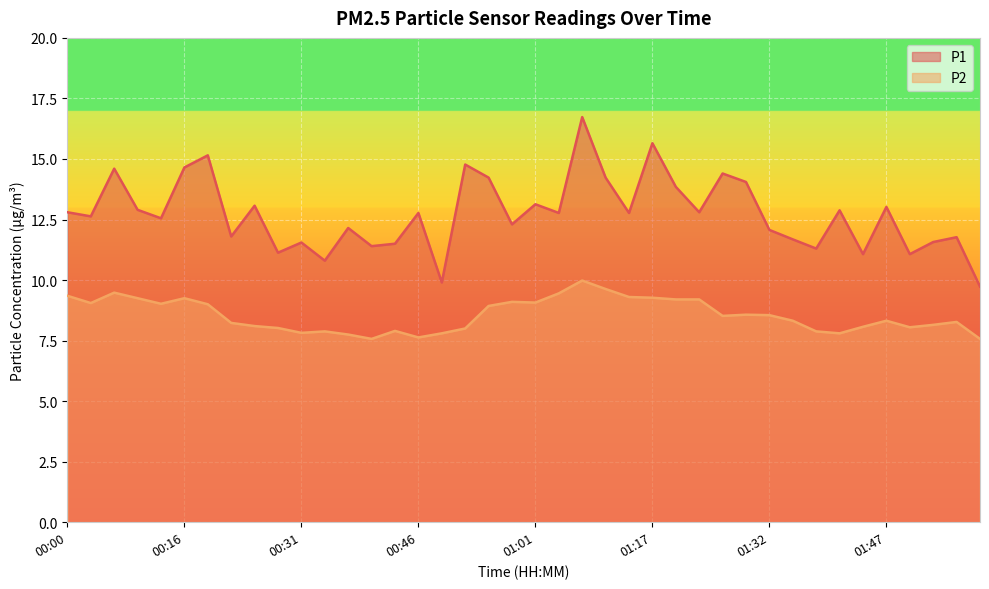

What are all the series names shown in the legend?

P1, P2